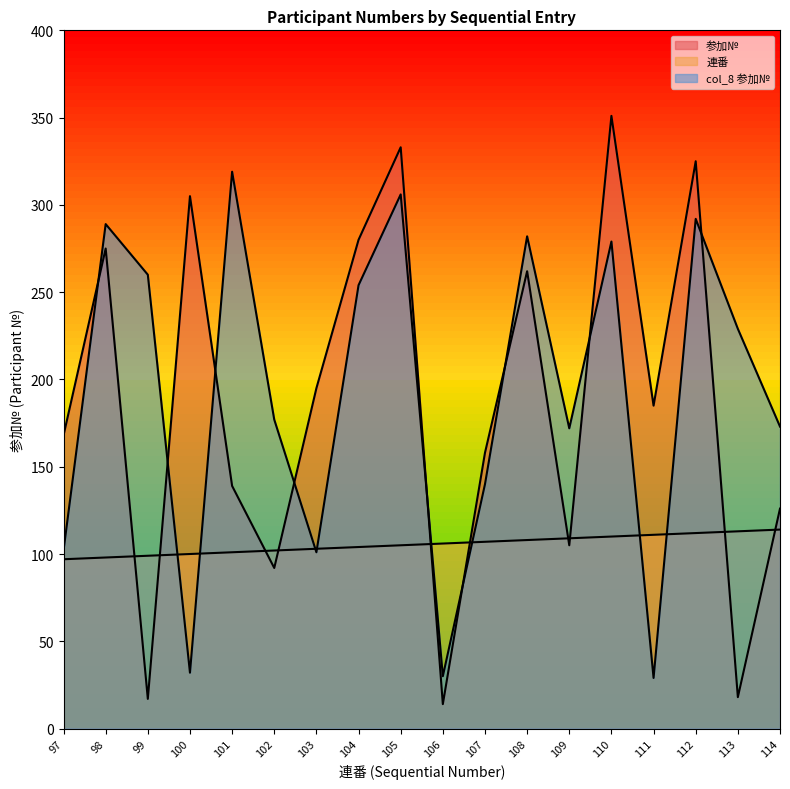

How many values in the 連番 series exceed 106?

8